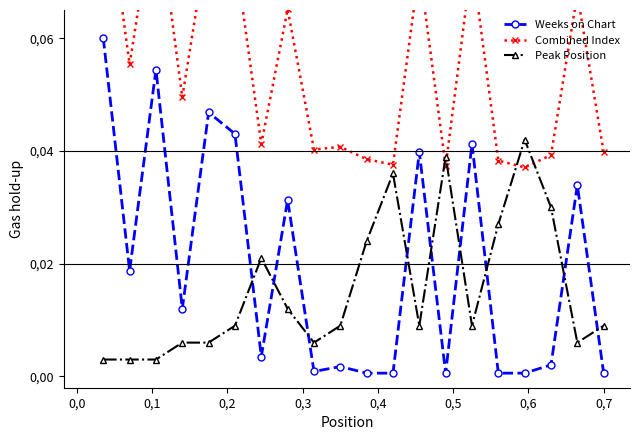

Does the chart display data point markers on the line(s)?

Yes